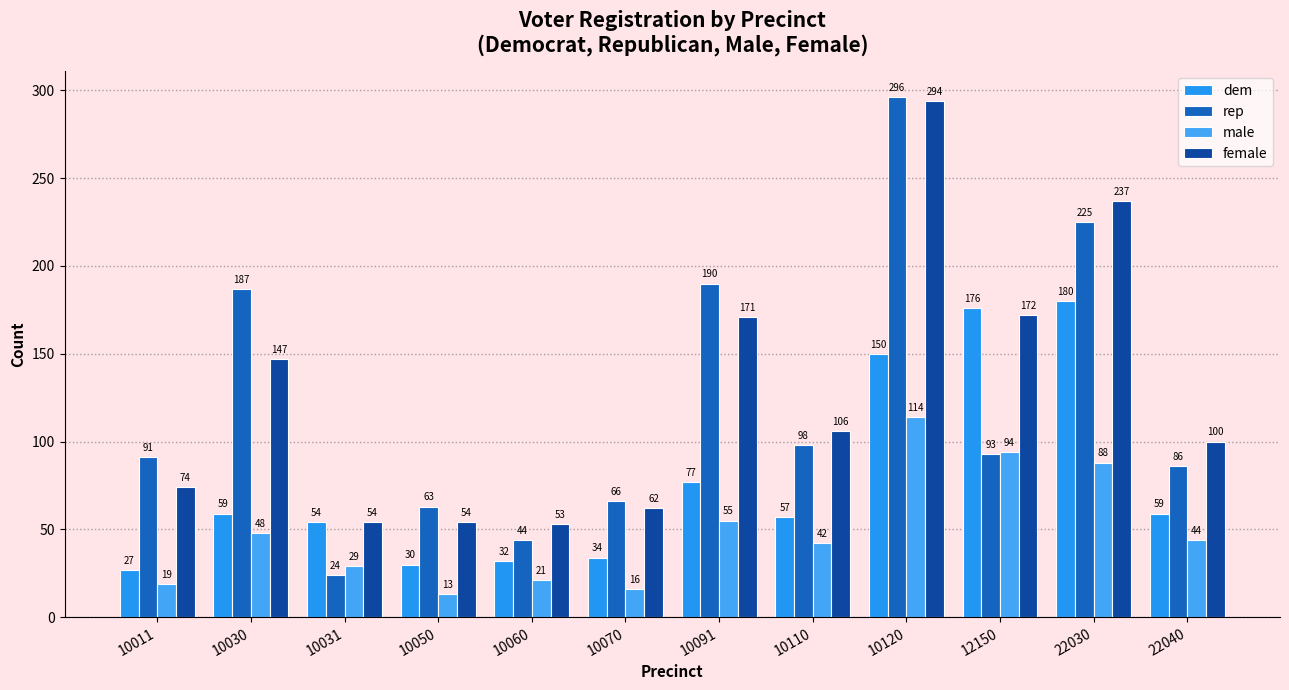

At which category is the sum across all series the highest?

10120